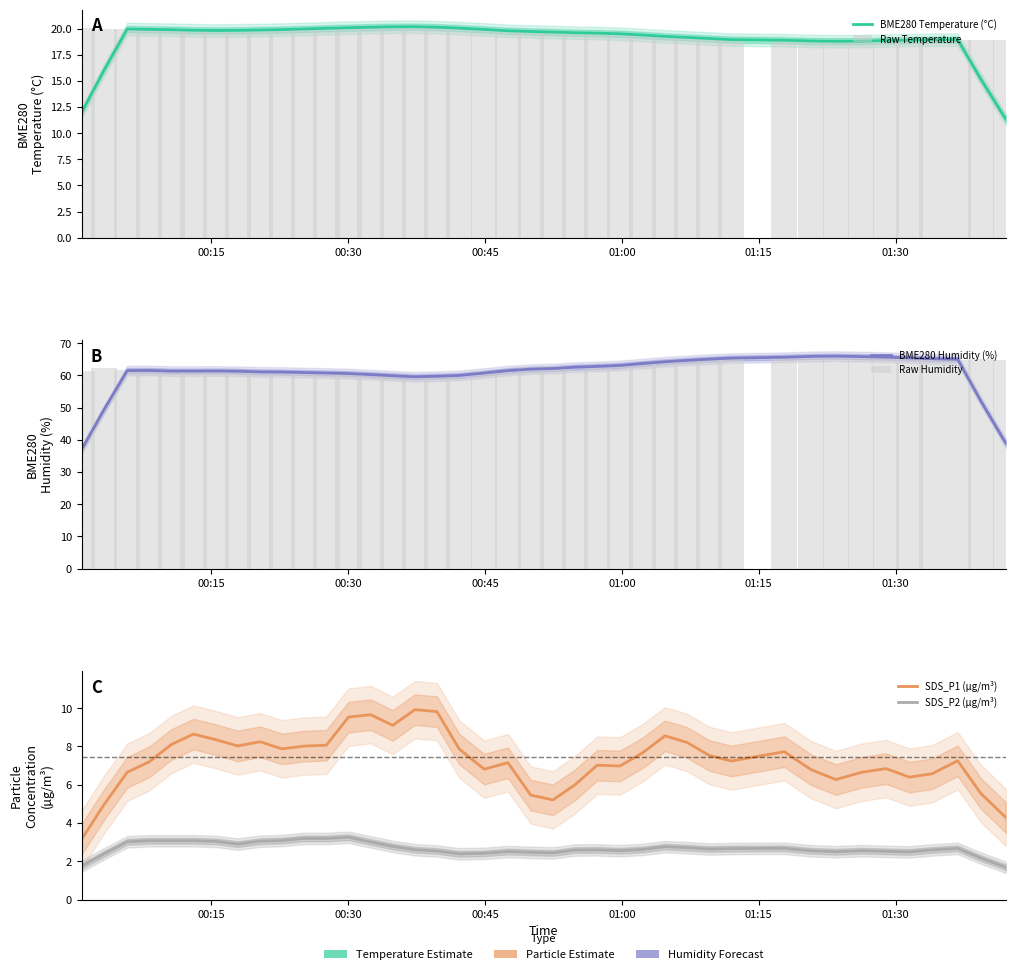

What is the difference between the maximum and second lowest values in the Raw Humidity series?

7.2